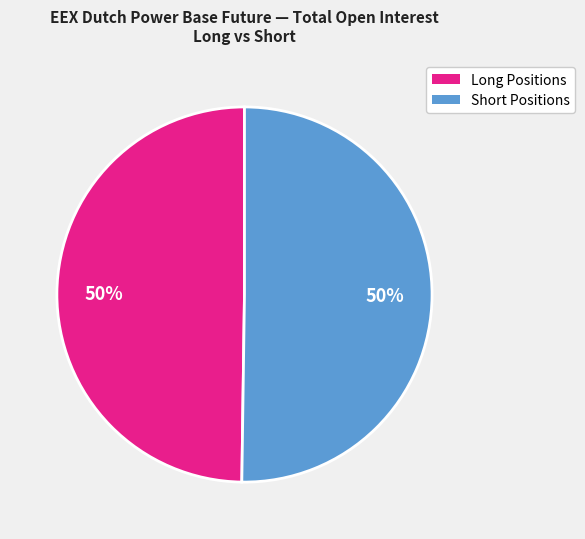

To the nearest percent, what is the average slice percentage?

50%